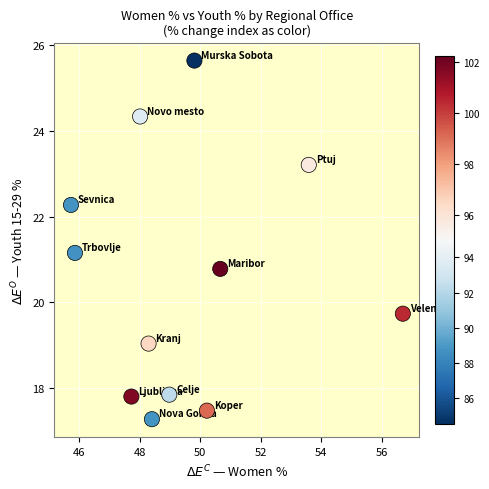

What is the average X value?

49.5